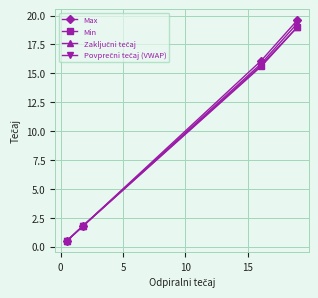

Which series has the largest range (max minus min)?

Max